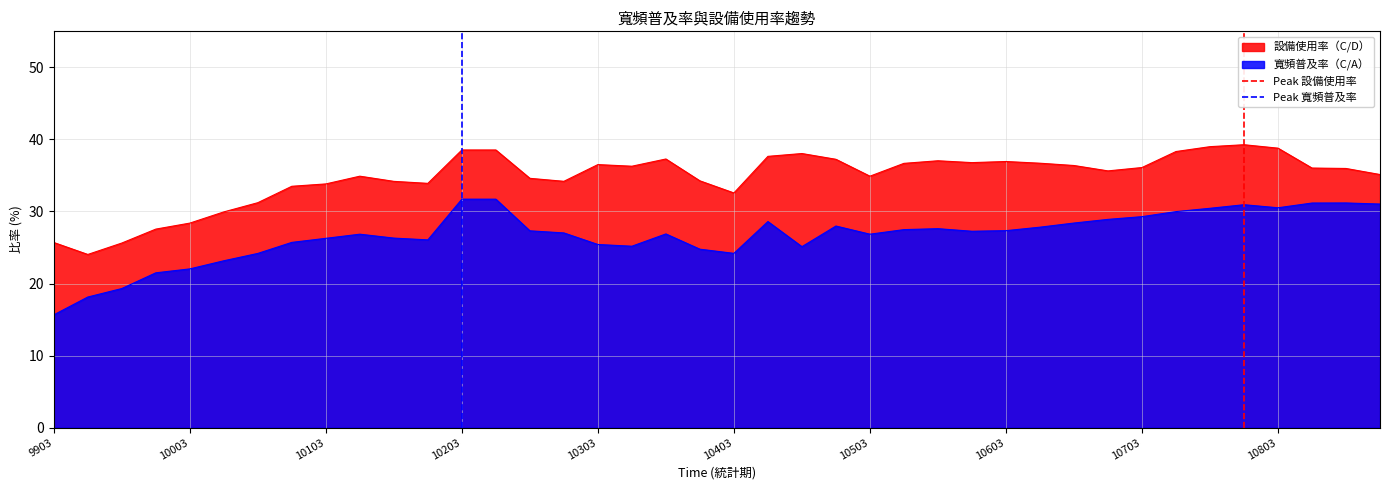

The 寬頻普及率（C/A） series shows 26.3 at 10103. True or false?

True